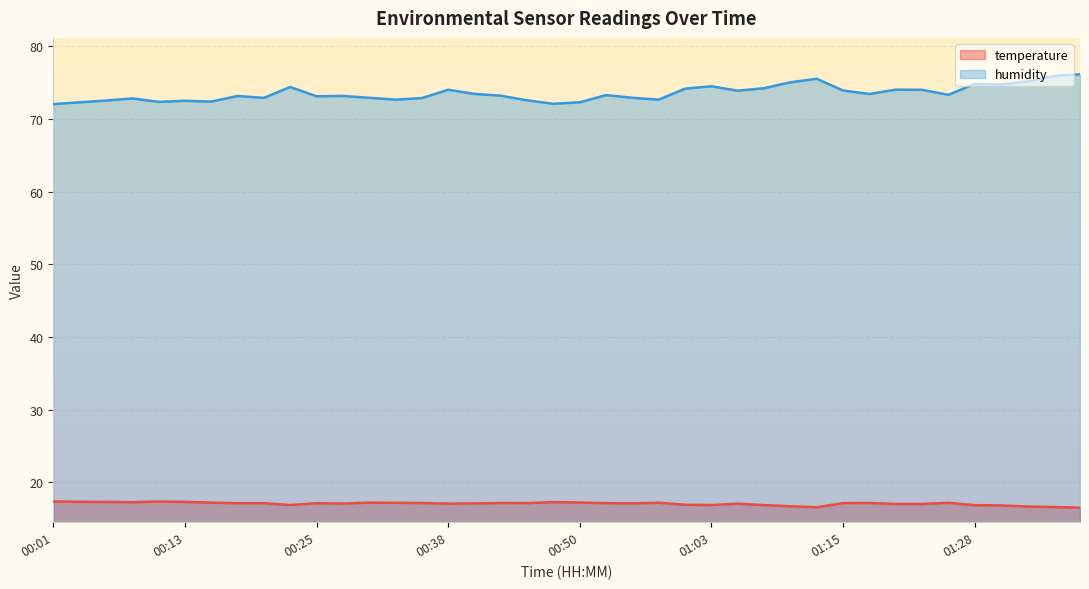

How many lines are shown in the chart?

2